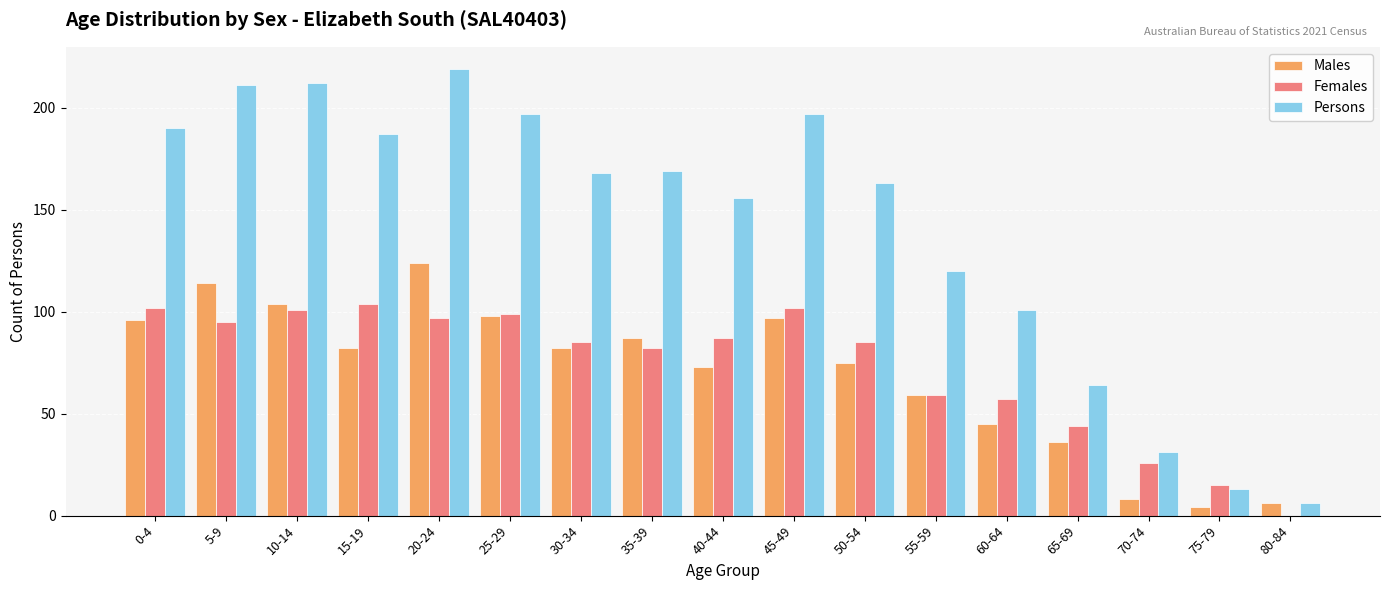

What is the spread (max minus min) of values at 80-84?

6